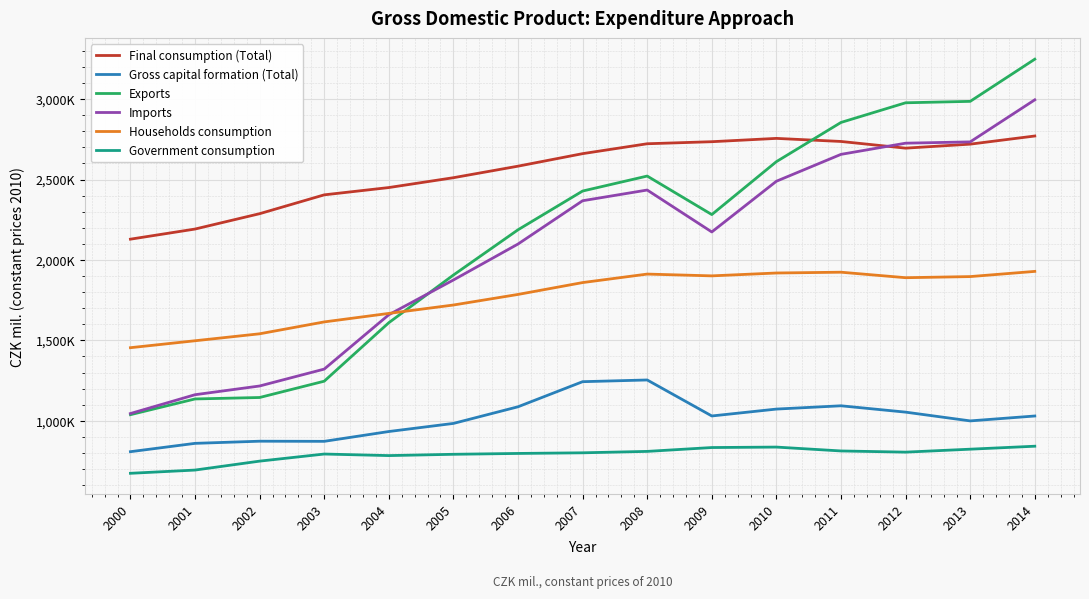

What is the difference between the Imports values at 2003 and 2004?

337853